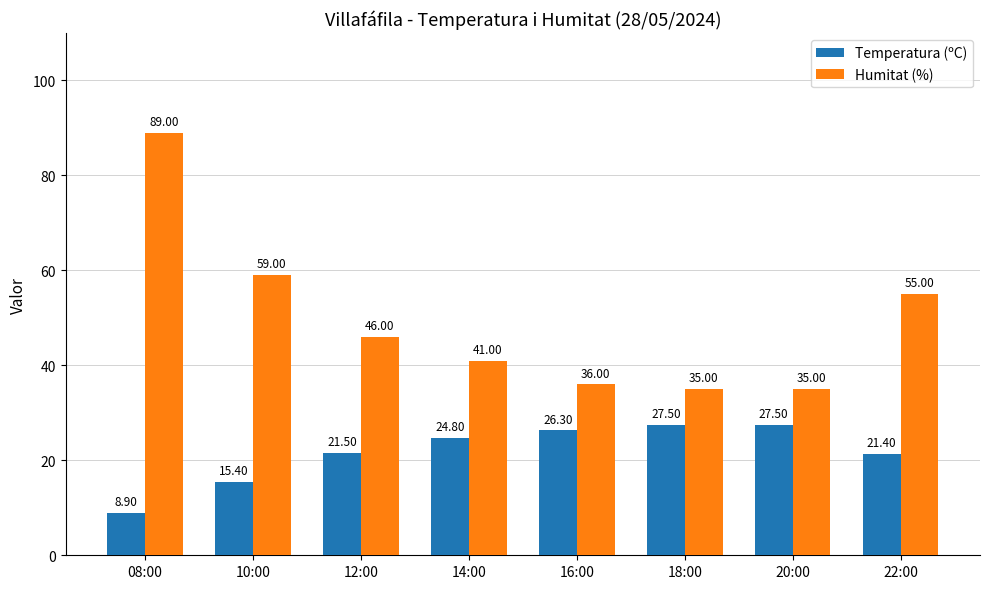

At which category is the sum across all series the highest?

08:00